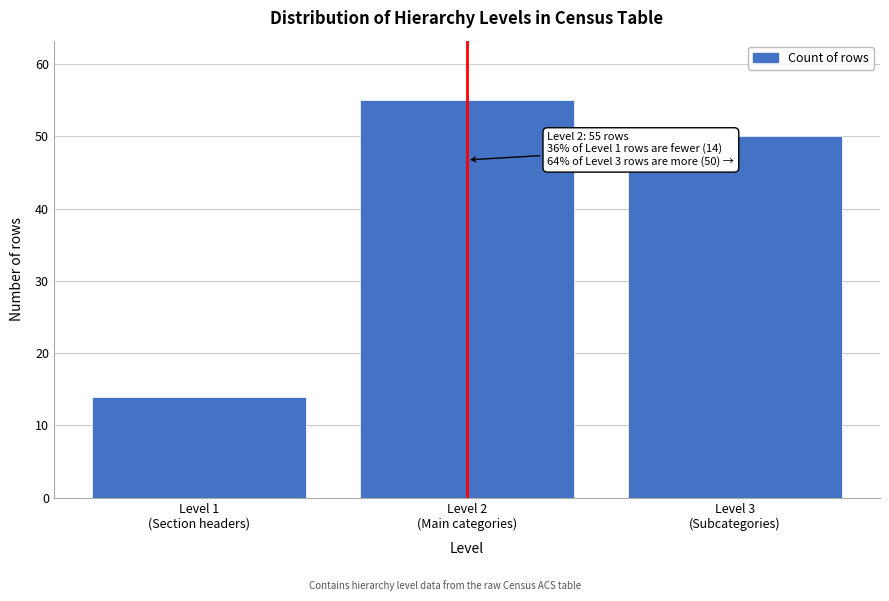

Reading right to left, list all the values displayed in this chart.

50	55	14